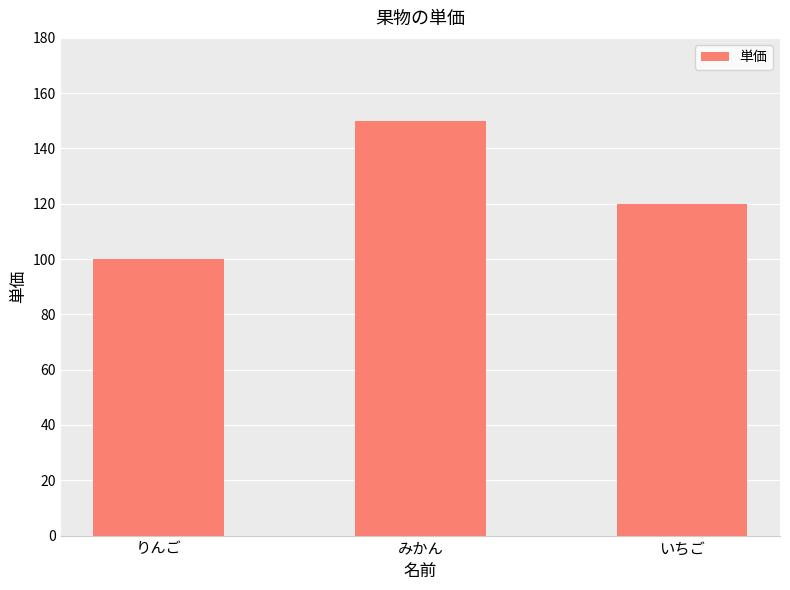

How many bars are there in total?

3